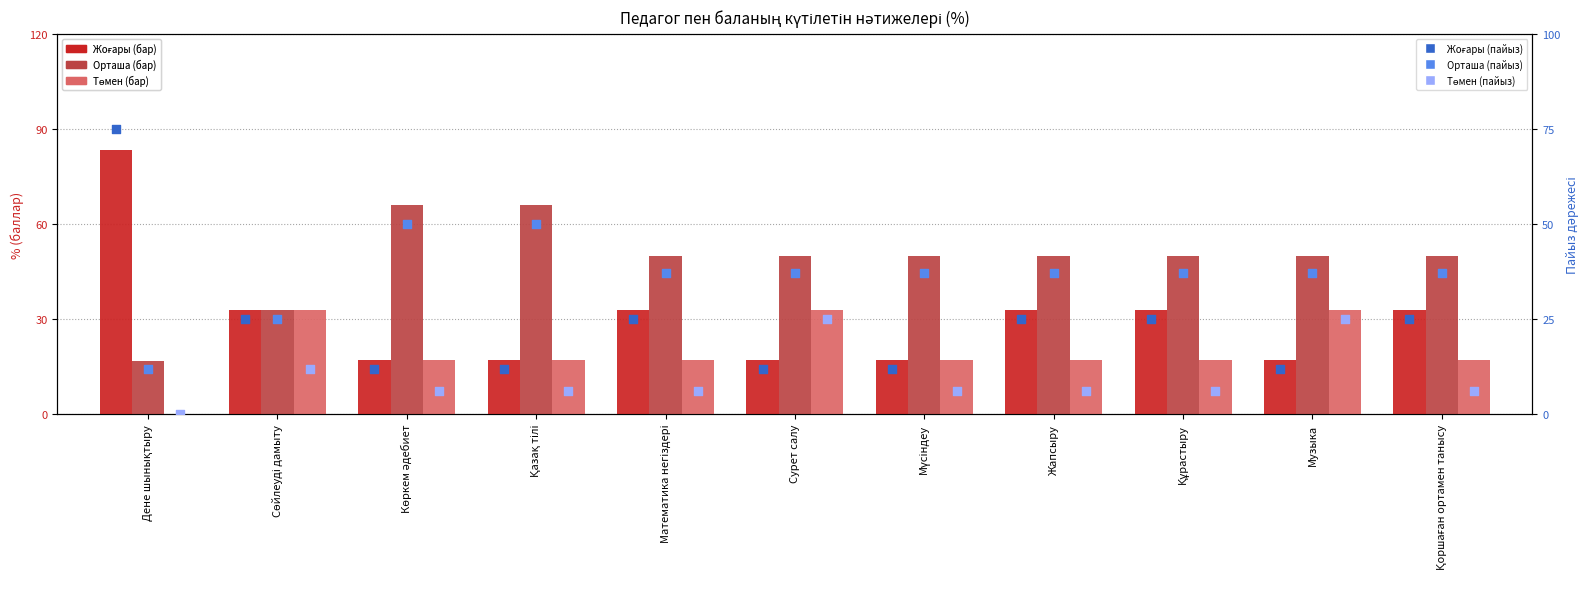

Which series has the largest Y range (max minus min)?

Жоғары